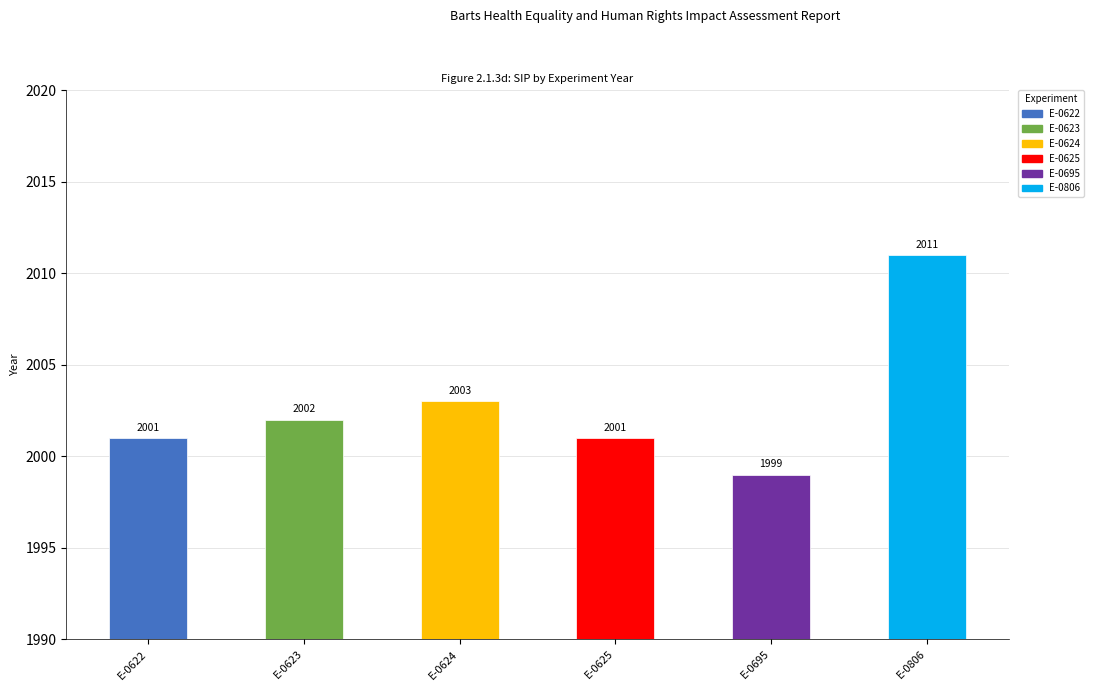

Count the number of categories in the chart.

6